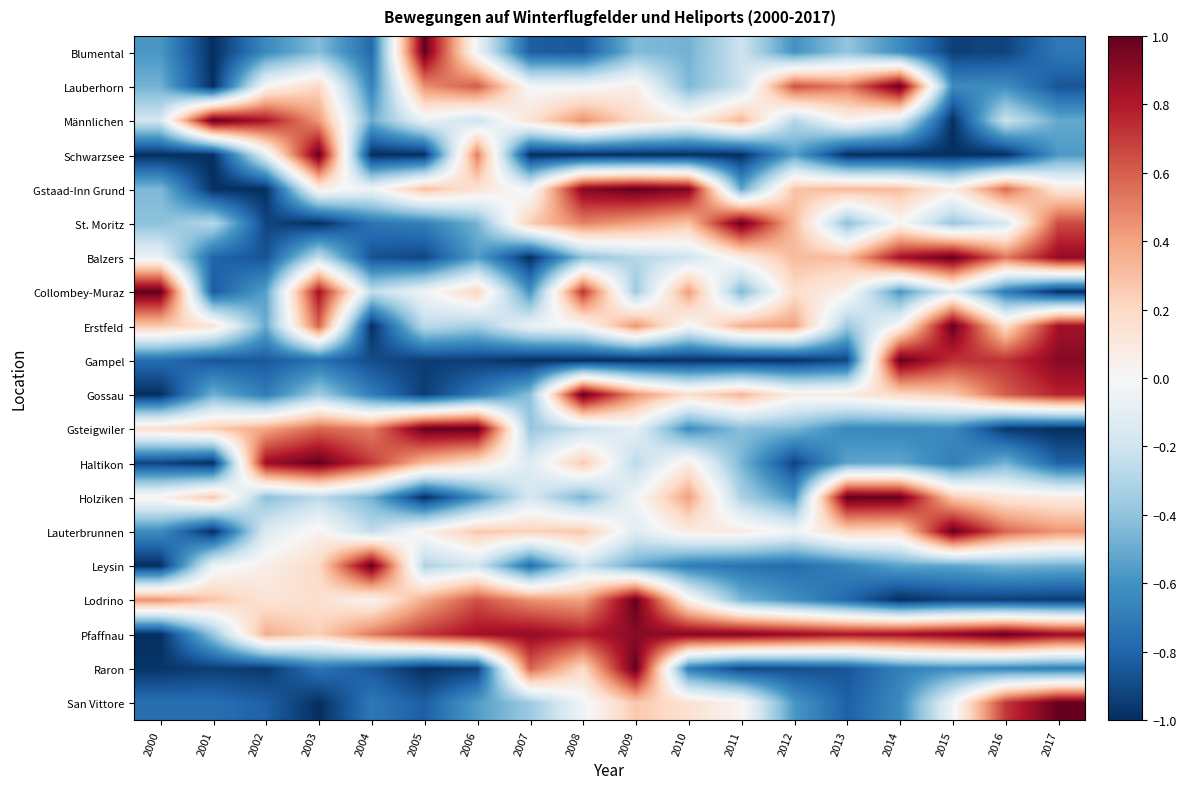

Reading left to right, transcribe all the data shown in this chart.

Blumental: 2000=-0.6	2001=-1.0	2002=-0.6	2003=-0.4	2004=-0.8	2005=1.0	2006=-0.1	2007=-0.8	2008=-0.8	2009=-0.4	2010=-0.5	2011=-0.2	2012=-0.6	2013=-0.4	2014=-0.6	2015=-0.9	2016=-0.9	2017=-0.7
Lauberhorn: 2000=-0.5	2001=-1.0	2002=0.0	2003=0.2	2004=-0.7	2005=0.5	2006=0.6	2007=-0.0	2008=-0.0	2009=0.1	2010=-0.4	2011=-0.2	2012=0.6	2013=0.5	2014=1.0	2015=-0.6	2016=-0.6	2017=-0.9
Männlichen: 2000=-0.2	2001=1.0	2002=0.8	2003=0.4	2004=-0.5	2005=-0.1	2006=-0.2	2007=0.1	2008=0.5	2009=0.2	2010=0.1	2011=0.3	2012=-0.3	2013=0.0	2014=-0.1	2015=-1.0	2016=-0.2	2017=-0.5
Schwarzsee: 2000=-1.0	2001=-1.0	2002=-0.1	2003=1.0	2004=-1.0	2005=-1.0	2006=0.5	2007=-1.0	2008=-1.0	2009=-1.0	2010=-1.0	2011=-1.0	2012=-0.5	2013=-1.0	2014=-1.0	2015=-1.0	2016=-1.0	2017=-0.6
Gstaad-Inn Grund: 2000=-0.4	2001=-1.0	2002=-1.0	2003=0.1	2004=-0.0	2005=0.3	2006=0.1	2007=-0.0	2008=0.9	2009=1.0	2010=0.9	2011=-0.5	2012=0.3	2013=0.3	2014=0.3	2015=0.1	2016=0.6	2017=0.1
St. Moritz: 2000=-0.4	2001=-0.3	2002=-0.9	2003=-1.0	2004=-0.7	2005=-0.7	2006=-0.5	2007=0.3	2008=0.5	2009=0.4	2010=0.3	2011=1.0	2012=0.3	2013=-0.4	2014=0.0	2015=-0.4	2016=-0.2	2017=0.7
Balzers: 2000=-0.1	2001=-0.8	2002=-0.9	2003=-0.2	2004=-0.9	2005=-0.9	2006=-0.6	2007=-1.0	2008=-0.4	2009=-0.3	2010=-0.2	2011=0.1	2012=0.3	2013=0.3	2014=0.8	2015=1.0	2016=0.5	2017=0.9
Collombey-Muraz: 2000=1.0	2001=-0.8	2002=-0.5	2003=0.8	2004=-0.3	2005=-0.0	2006=0.2	2007=-0.6	2008=0.7	2009=-0.4	2010=0.4	2011=-0.4	2012=0.2	2013=0.0	2014=-0.6	2015=-0.1	2016=-0.7	2017=-1.0
Erstfeld: 2000=0.3	2001=0.1	2002=-0.5	2003=0.6	2004=-1.0	2005=-0.3	2006=-0.3	2007=-0.1	2008=-0.0	2009=0.5	2010=-0.0	2011=0.4	2012=0.4	2013=-0.4	2014=0.0	2015=1.0	2016=0.2	2017=0.8
Gampel: 2000=-0.8	2001=-0.9	2002=-0.8	2003=-0.8	2004=-0.9	2005=-0.9	2006=-0.9	2007=-1.0	2008=-1.0	2009=-1.0	2010=-1.0	2011=-1.0	2012=-1.0	2013=-0.9	2014=1.0	2015=0.7	2016=0.7	2017=0.9
Gossau: 2000=-1.0	2001=-0.5	2002=-0.7	2003=-0.4	2004=-0.7	2005=-0.9	2006=-0.7	2007=-0.4	2008=1.0	2009=0.4	2010=0.2	2011=0.3	2012=0.1	2013=0.1	2014=0.2	2015=0.3	2016=0.6	2017=0.8
Gsteigwiler: 2000=0.2	2001=0.3	2002=0.4	2003=0.6	2004=0.5	2005=1.0	2006=1.0	2007=-0.4	2008=-0.2	2009=-0.1	2010=-0.6	2011=-0.4	2012=-0.5	2013=-0.6	2014=-0.7	2015=-0.6	2016=-1.0	2017=-1.0
Haltikon: 2000=-0.9	2001=-1.0	2002=0.9	2003=1.0	2004=0.7	2005=0.3	2006=0.2	2007=-0.1	2008=0.3	2009=-0.3	2010=0.1	2011=-0.5	2012=-0.9	2013=-0.5	2014=-0.5	2015=-0.7	2016=-0.5	2017=-0.8
Holziken: 2000=0.0	2001=0.3	2002=-0.4	2003=-0.3	2004=-0.5	2005=-1.0	2006=-0.6	2007=-0.2	2008=-0.5	2009=-0.0	2010=0.4	2011=-0.3	2012=-0.6	2013=1.0	2014=1.0	2015=0.3	2016=0.1	2017=0.1
Lauterbrunnen: 2000=-0.6	2001=-1.0	2002=-0.1	2003=0.0	2004=-0.3	2005=0.0	2006=0.3	2007=0.2	2008=0.3	2009=-0.1	2010=0.1	2011=0.1	2012=-0.0	2013=0.2	2014=0.2	2015=1.0	2016=0.6	2017=0.4
Leysin: 2000=-1.0	2001=-0.1	2002=0.1	2003=0.2	2004=1.0	2005=-0.3	2006=-0.2	2007=-0.8	2008=-0.2	2009=-0.5	2010=-0.7	2011=-0.7	2012=-0.8	2013=-0.7	2014=-0.5	2015=-0.5	2016=-0.5	2017=-0.5
Lodrino: 2000=0.5	2001=0.3	2002=0.1	2003=0.2	2004=0.0	2005=0.4	2006=0.6	2007=0.5	2008=0.4	2009=1.0	2010=0.0	2011=-0.5	2012=-0.6	2013=-0.8	2014=-1.0	2015=-0.9	2016=-0.9	2017=-1.0
Pfaffnau: 2000=-1.0	2001=-0.4	2002=0.4	2003=0.2	2004=0.5	2005=0.7	2006=0.8	2007=0.9	2008=0.8	2009=0.9	2010=0.9	2011=0.9	2012=0.9	2013=0.8	2014=0.8	2015=0.9	2016=1.0	2017=0.9
Raron: 2000=-1.0	2001=-0.9	2002=-1.0	2003=-0.7	2004=-0.8	2005=-1.0	2006=-0.9	2007=0.6	2008=0.2	2009=1.0	2010=-0.7	2011=-0.9	2012=-0.9	2013=-0.9	2014=-0.7	2015=-0.6	2016=-0.7	2017=-0.7
San Vittore: 2000=-0.8	2001=-0.8	2002=-0.8	2003=-1.0	2004=-0.7	2005=-0.8	2006=-0.6	2007=-0.4	2008=-0.0	2009=0.3	2010=0.1	2011=0.0	2012=-0.6	2013=-0.8	2014=-0.6	2015=-0.0	2016=0.7	2017=1.0